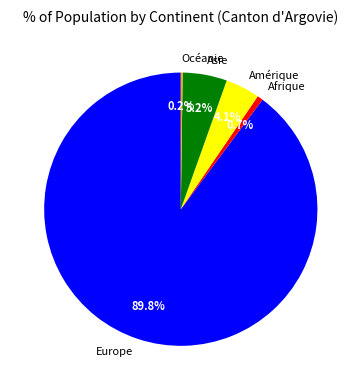

Which category has the biggest portion of the pie?

Europe